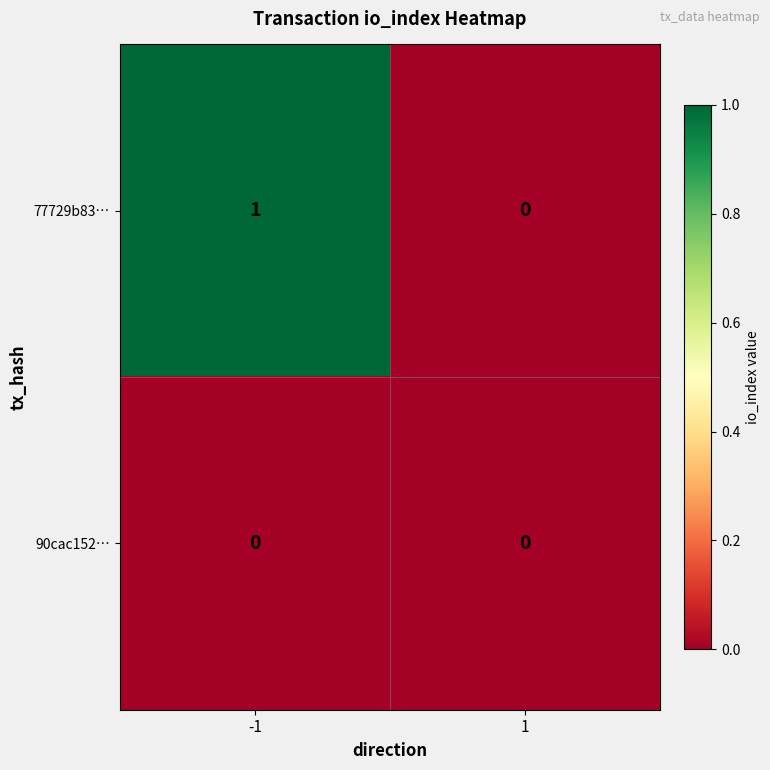

Rank the series at -1 from highest to lowest value.

77729b83…, 90cac152…